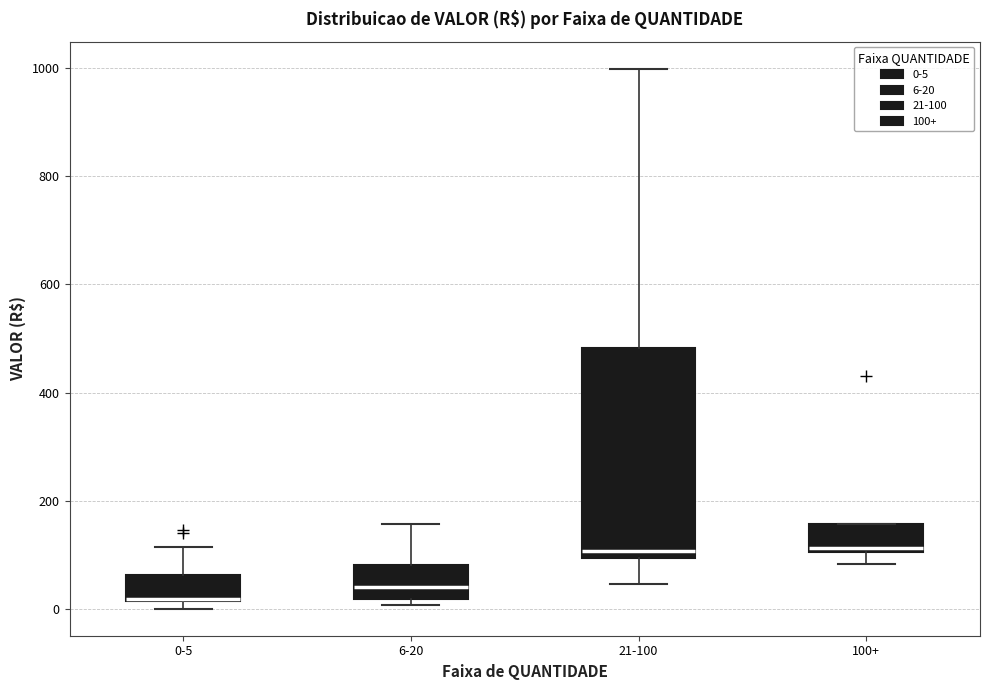

Reading left to right, read every box against the y-axis: the position of its median line, the range the box covers, and the ends of its whiskers. The values are not printed on the chart, so give them approximately, as read against the axis.

0-5: median 20 (drawn on the box's lower edge), box 20 to 60, whiskers 0 to 120
6-20: median 40, box 20 to 80, whiskers 0 to 160
21-100: median 100 (just above the box's lower edge), box 100 to 480, whiskers 40 to 1000
100+: median 120, box 100 to 160, whiskers 80 to 160